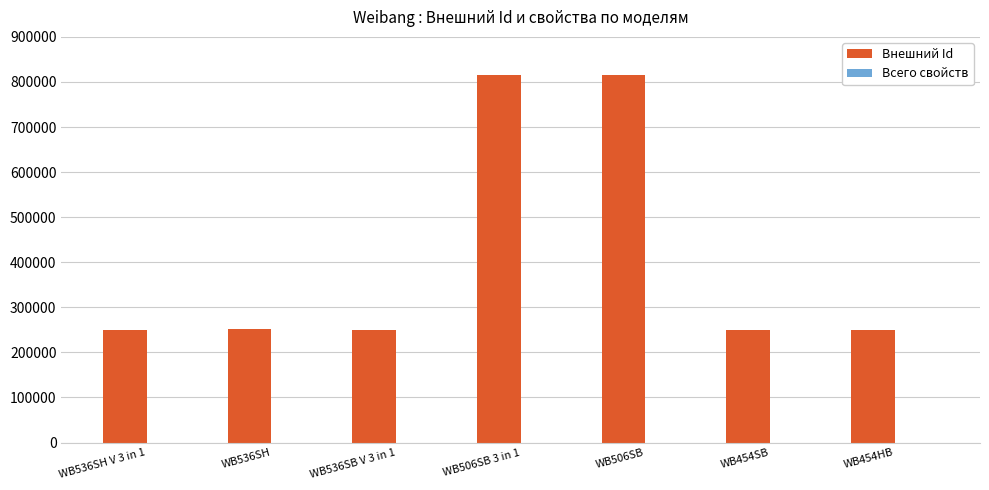

Approximately how many times larger is the value at WB454HB compared to WB536SB V 3 in 1?

1.0